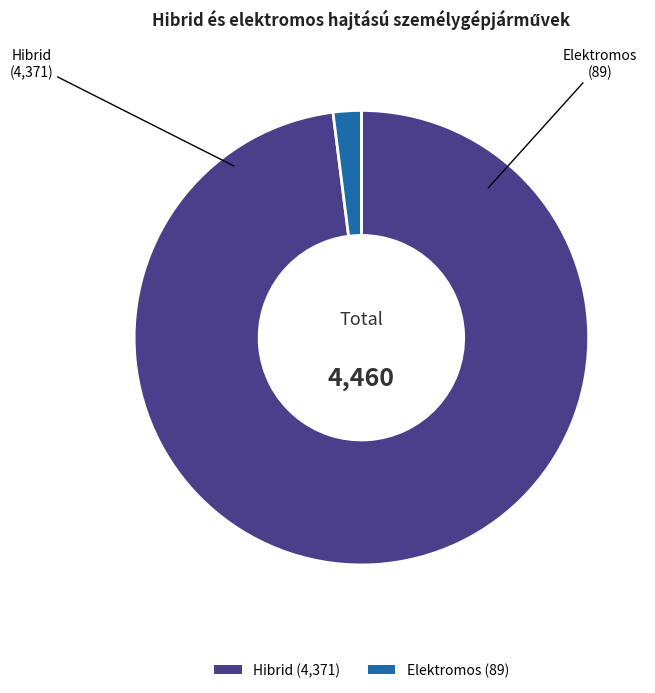

True or false: Elektromos (89) accounts for 2% of the total.

True